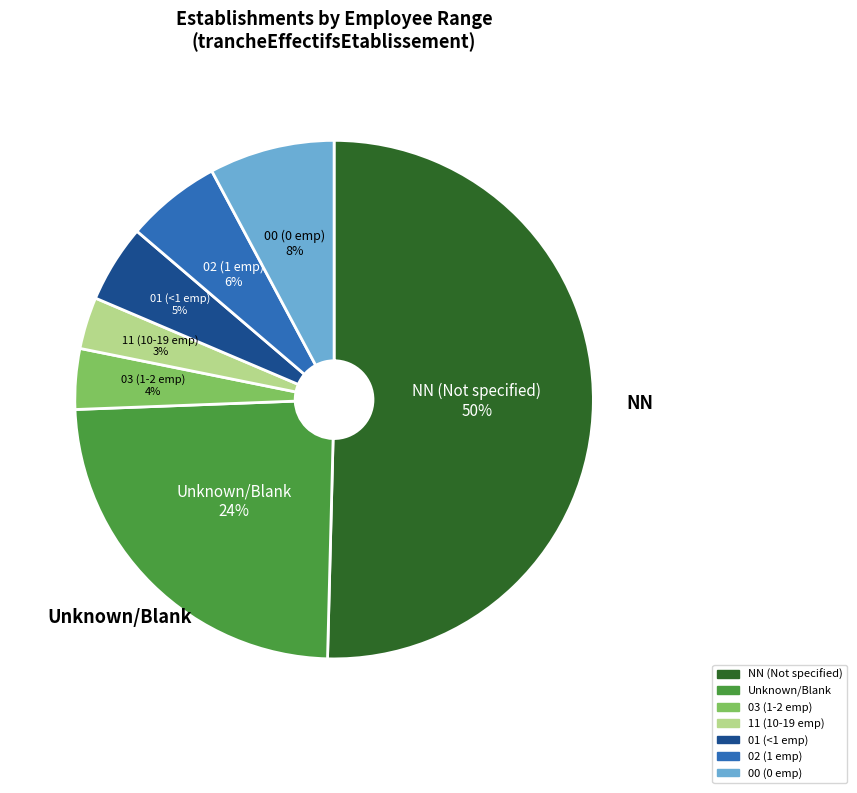

Which category has the biggest portion of the pie?

NN (Not specified)